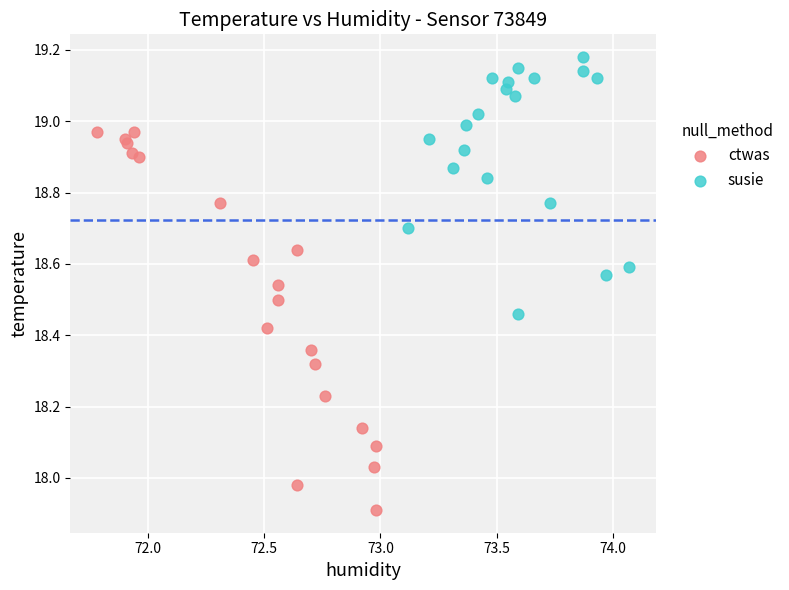

Which series contains the lowest Y value?

ctwas